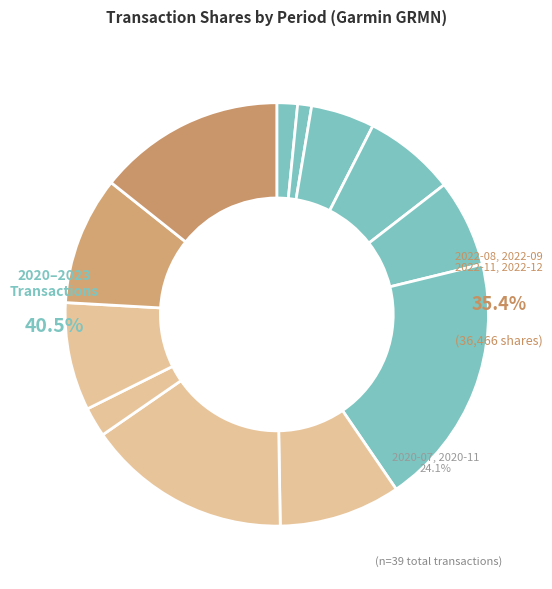

To the nearest percent, what is the average slice percentage?

8%